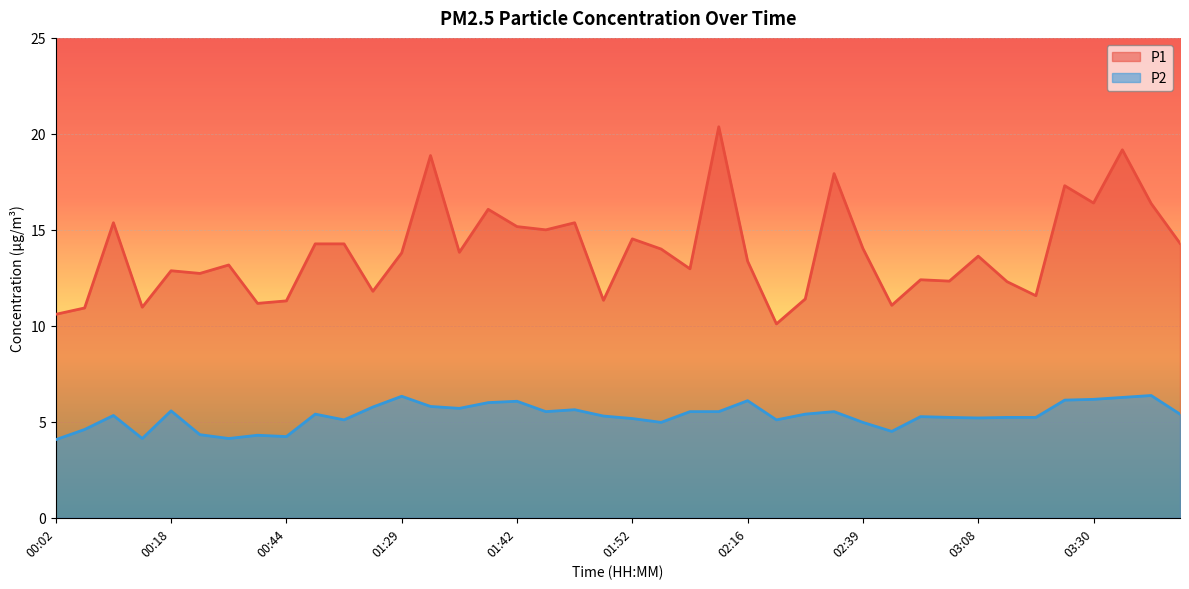

At which category is the sum across all series the highest?

02:10